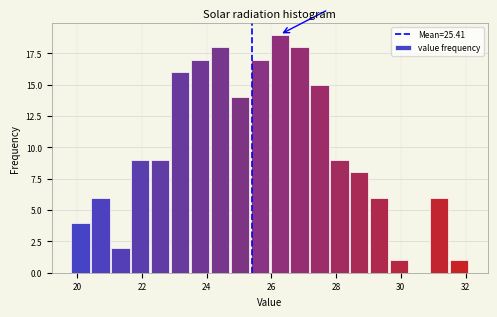

Around what value on the x-axis is the tallest bar? Give the approximate position of its centre, as read against the axis.

26.2